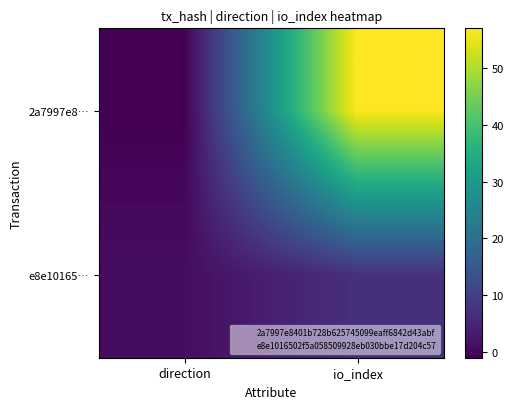

Reading left to right, what are all the values shown in this chart?

2a7997e8…: direction=-1	io_index=57
e8e10165…: direction=1	io_index=7